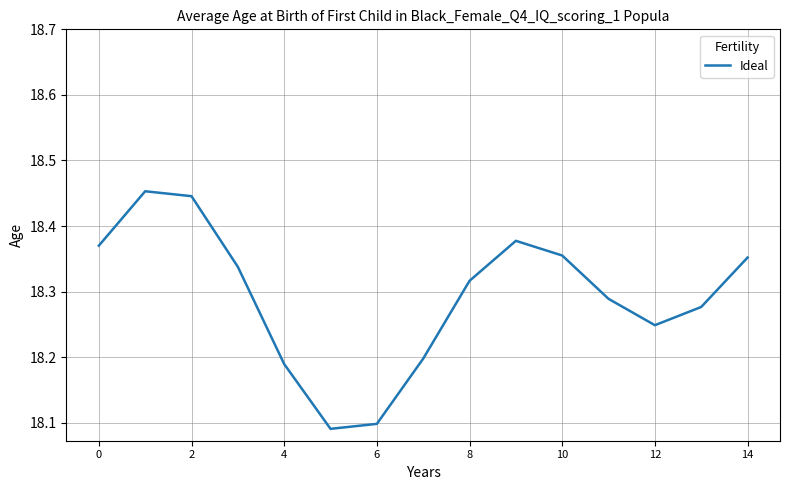

Count the values in the range 18 to 19.

15